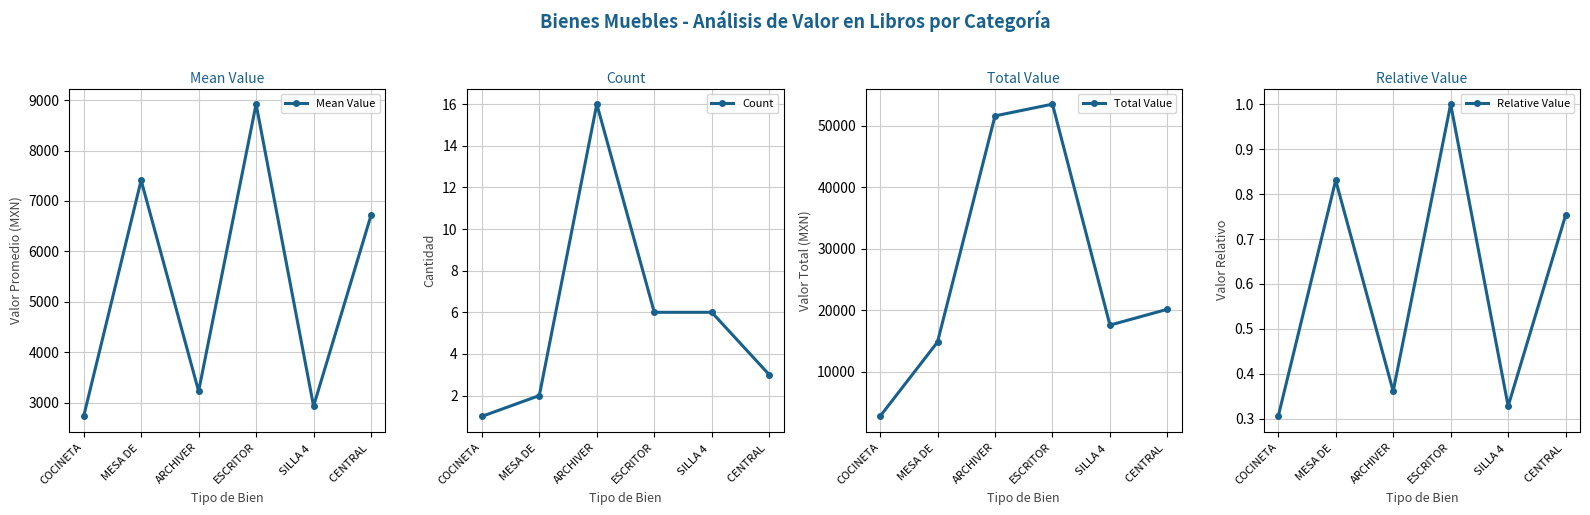

Which series has the largest total across all categories?

Total Value